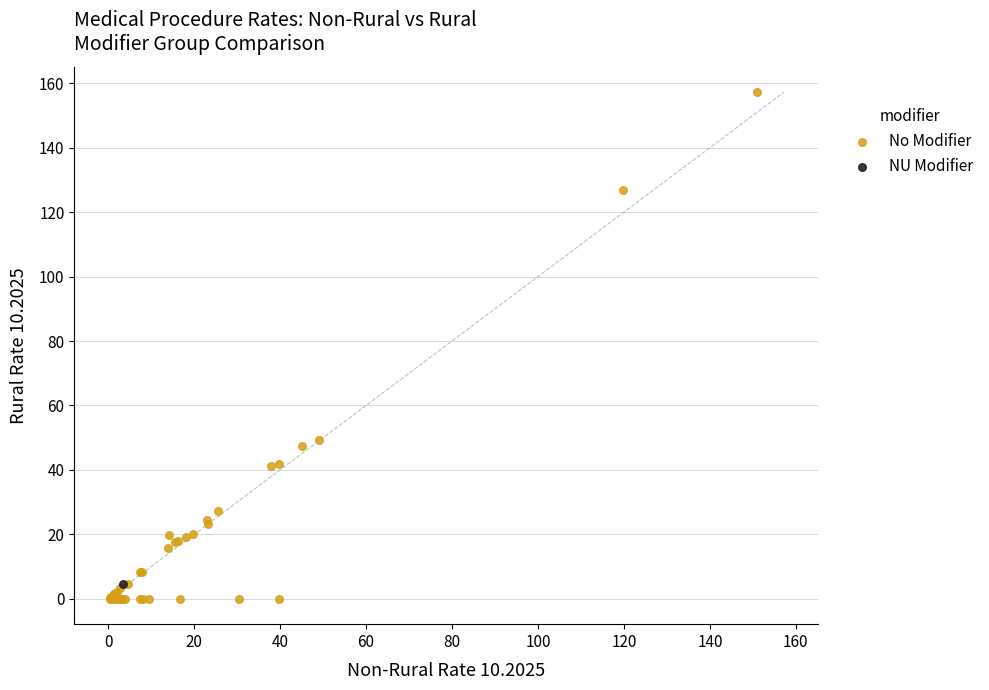

What are all the series names shown in the legend?

No Modifier, NU Modifier